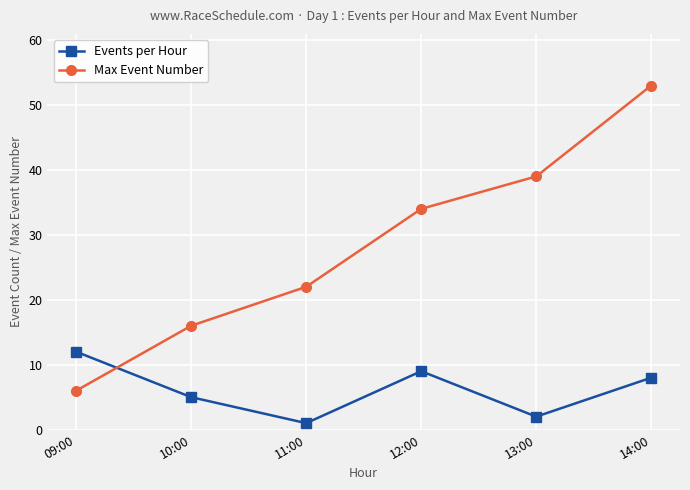

What is the lowest value of the Events per Hour series?

1